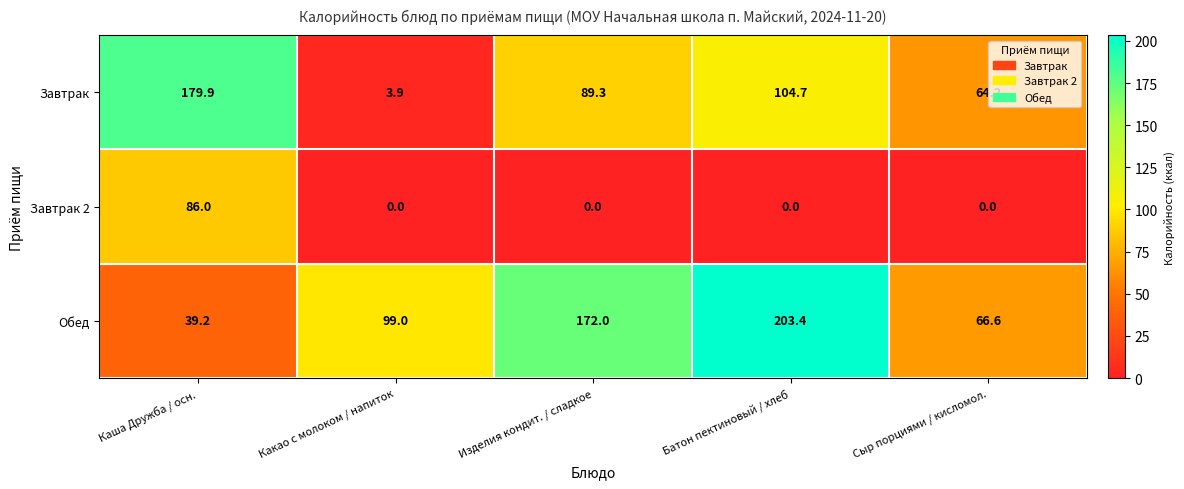

What is the greatest value displayed?

203.4